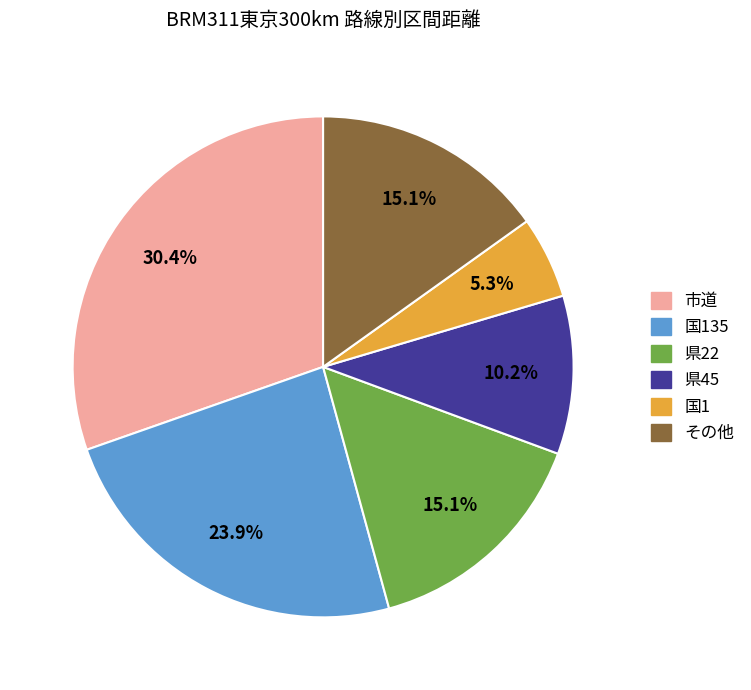

To the nearest percent, what is the difference between the largest and smallest slice percentages?

25%